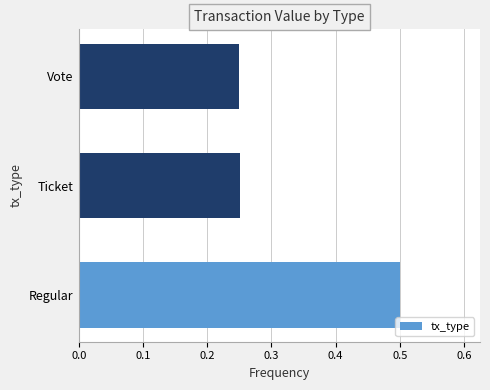

What value does the data have at Regular?

0.5